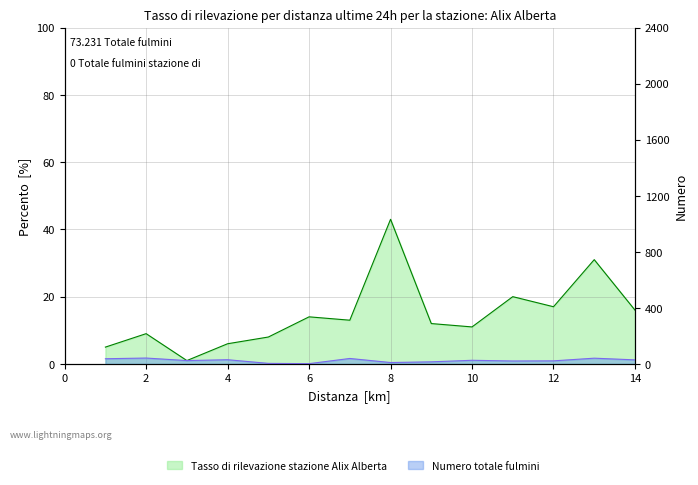

What is the difference between the B_left values at 1 and 5?

33